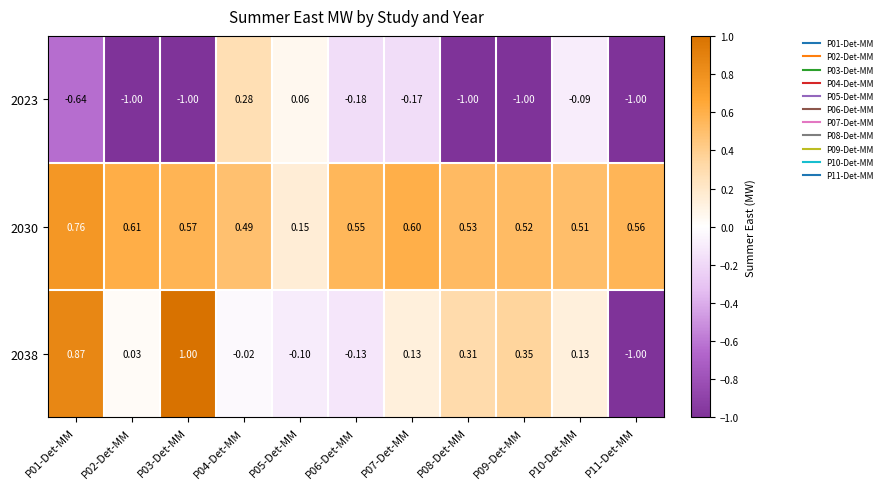

Is the value of 2023 at P11-Det-MM greater than the value of 2030 at P01-Det-MM?

No